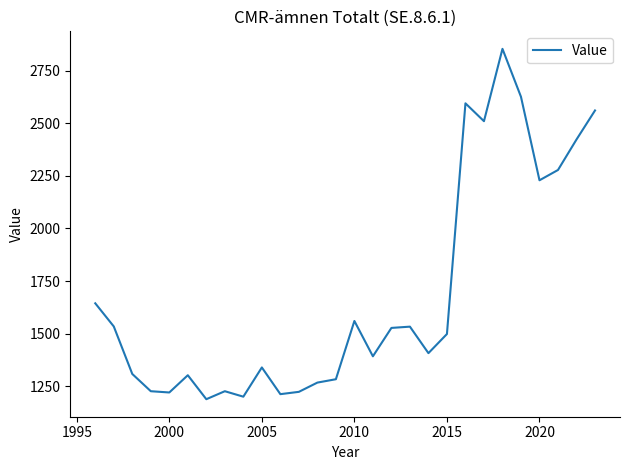

True or false: there are more than 0 points higher than both neighbors.

True